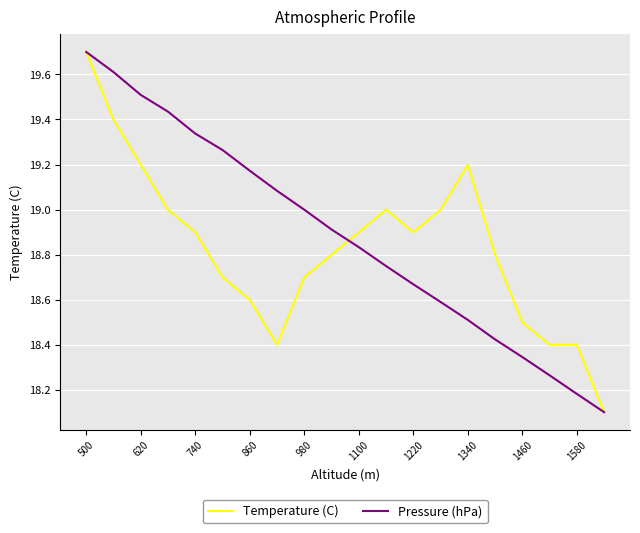

What is the maximum value shown in the chart?

19.7